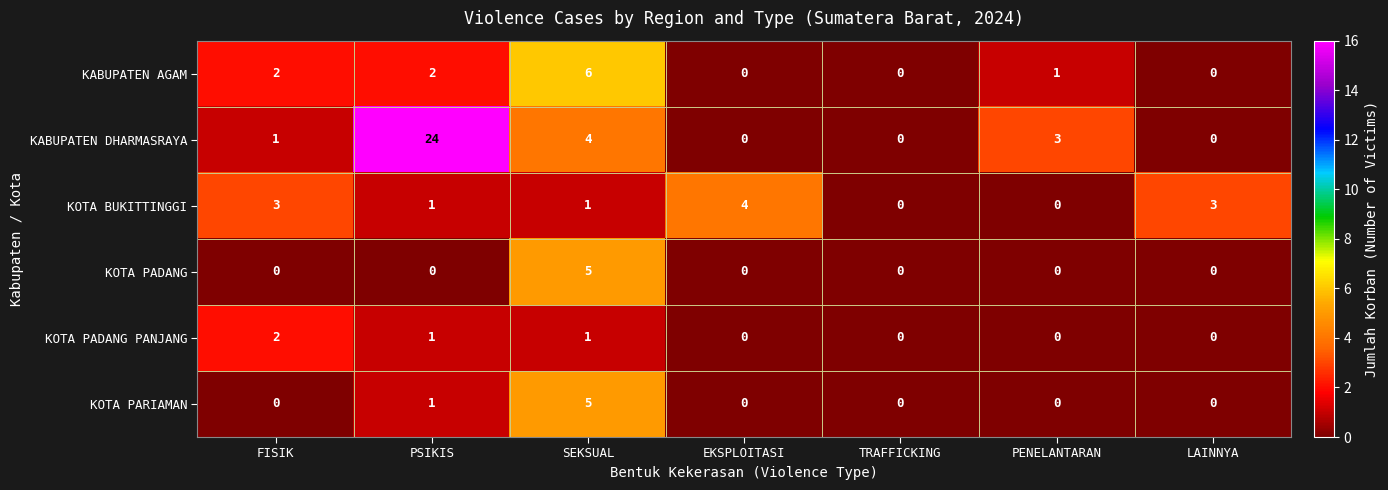

Which series changed the most between PSIKIS and PENELANTARAN?

KABUPATEN DHARMASRAYA